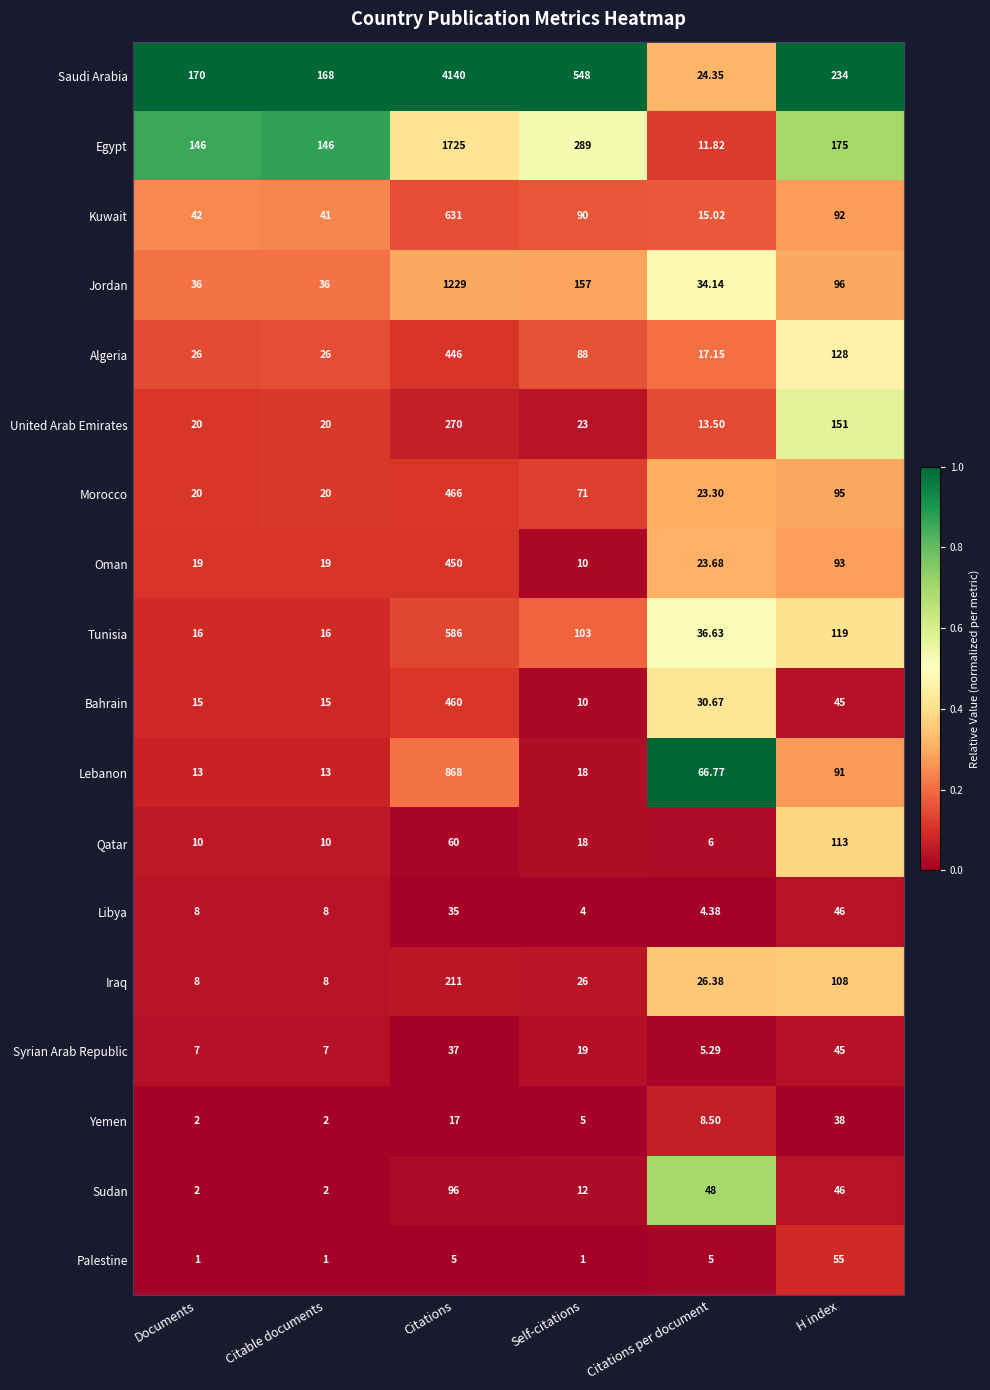

Which series changed the most between Citable documents and Self-citations?

Saudi Arabia